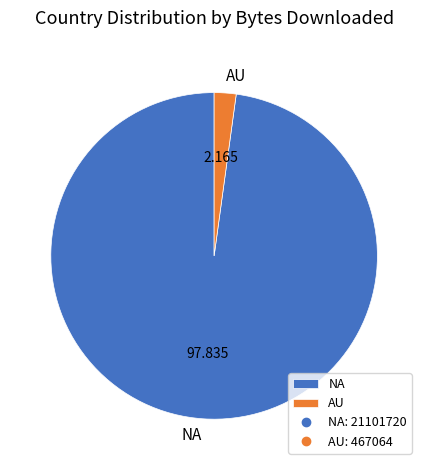

Count the number of slices in the pie.

2